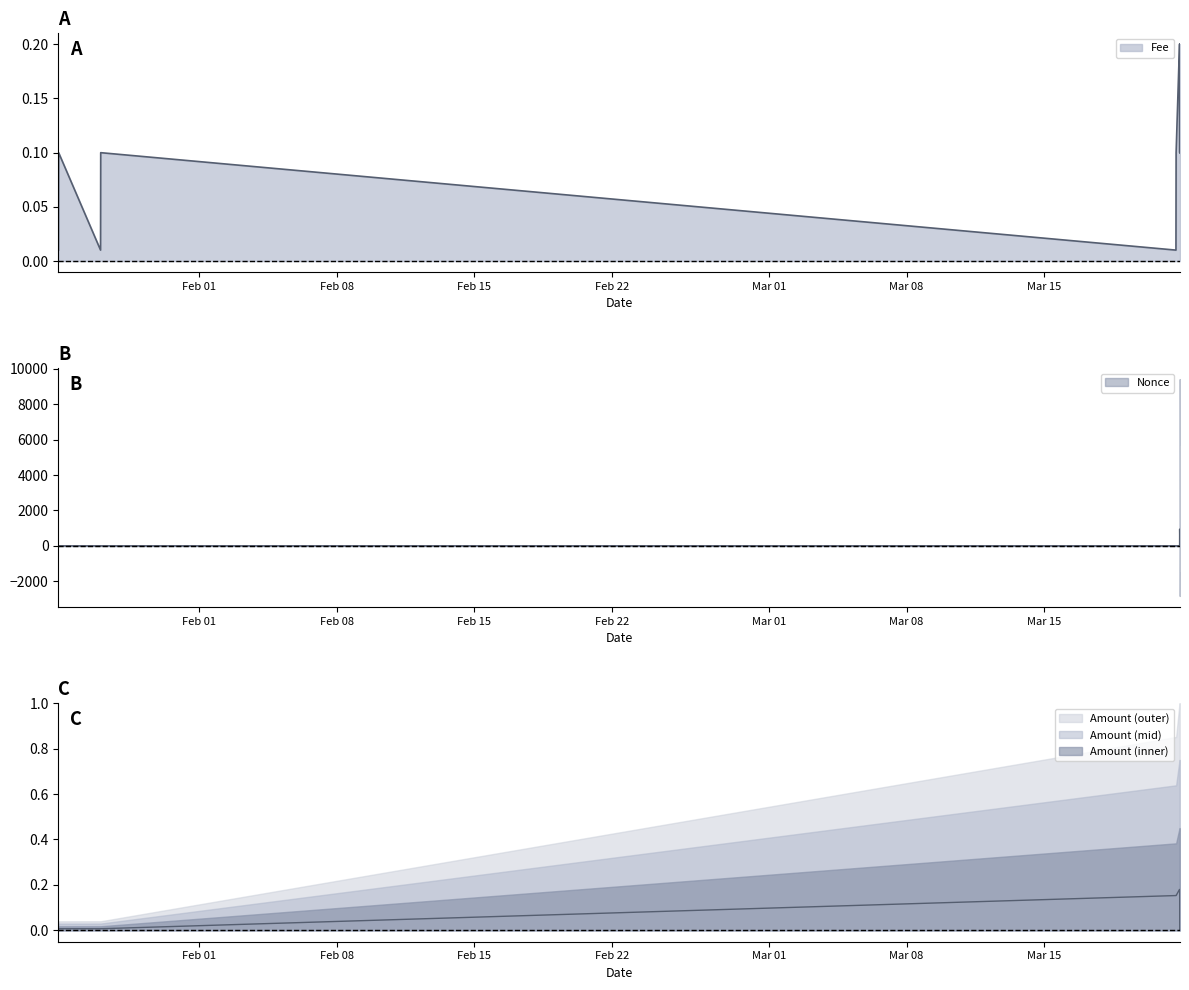

The Amount series shows 0.0 at 2024-01-26 23:21. True or false?

False